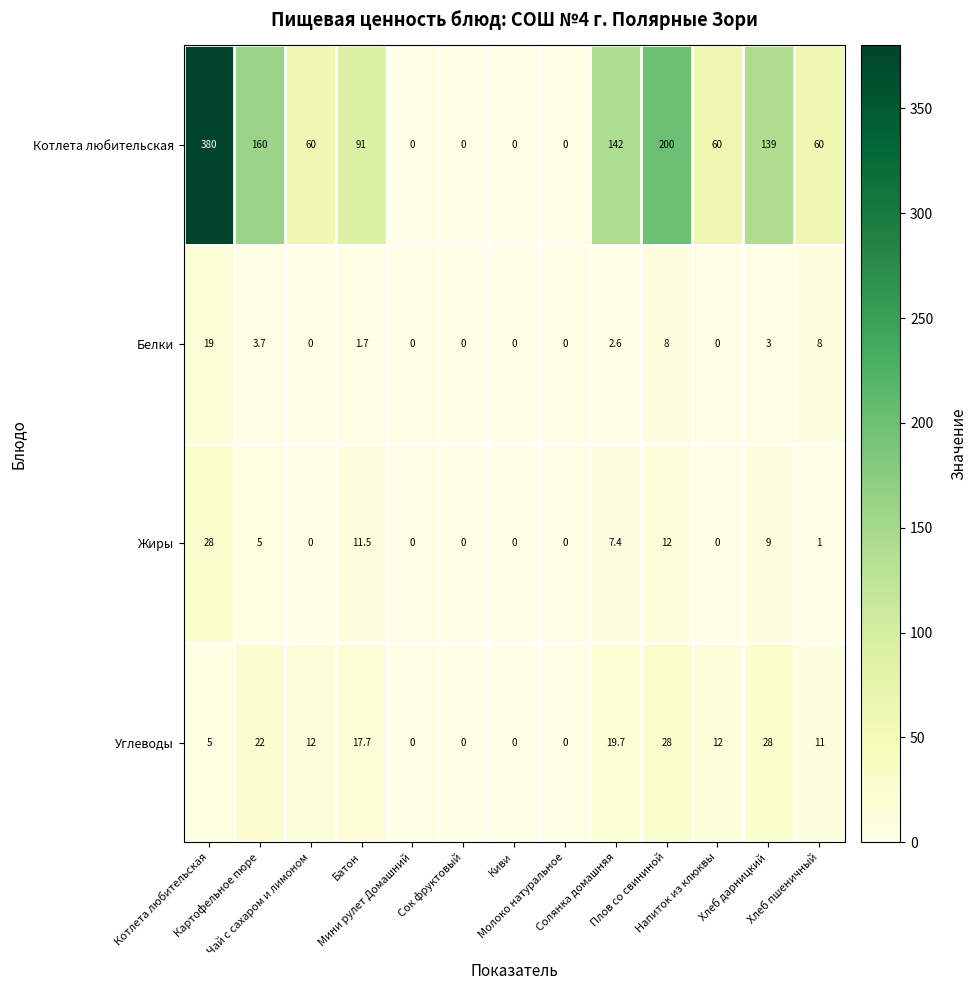

What is the highest value of the Жиры series?

28.0